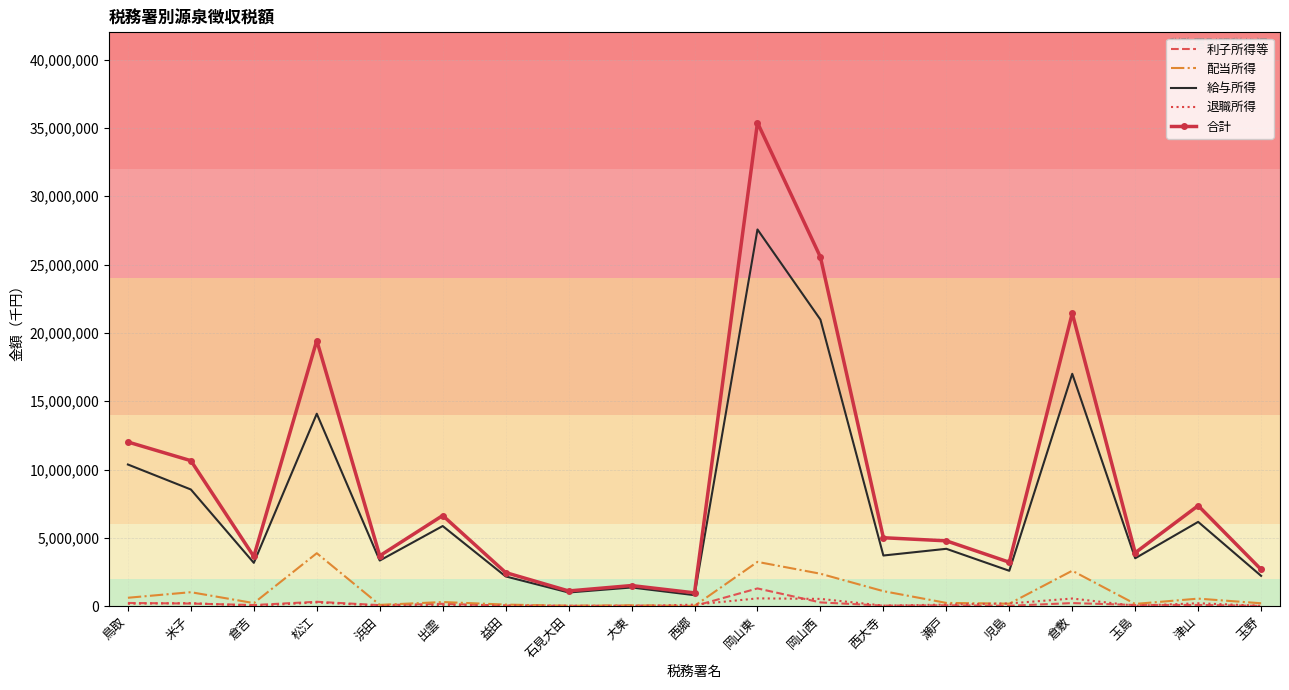

What is the highest value of the 給与所得 series?

27571706